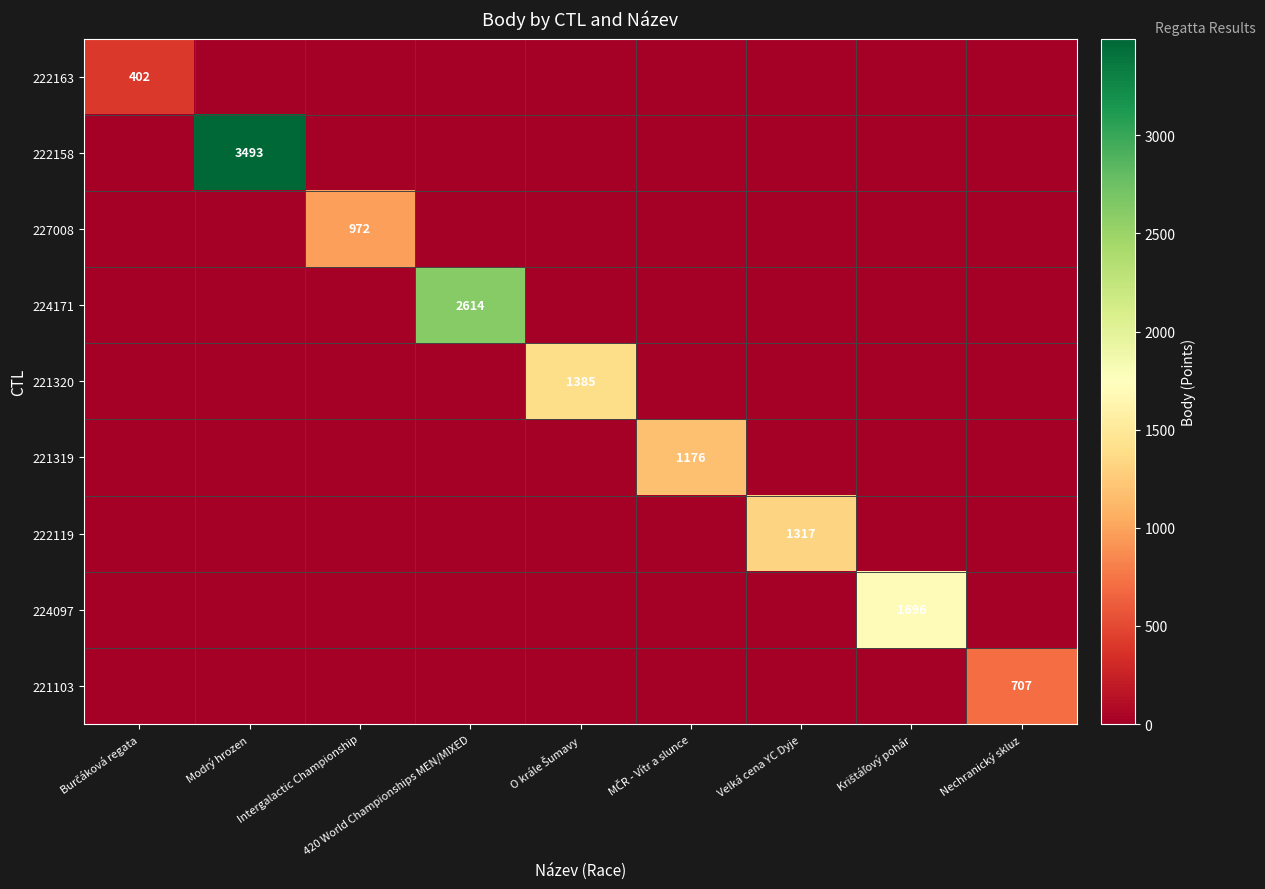

Count the number of data series in this chart.

9